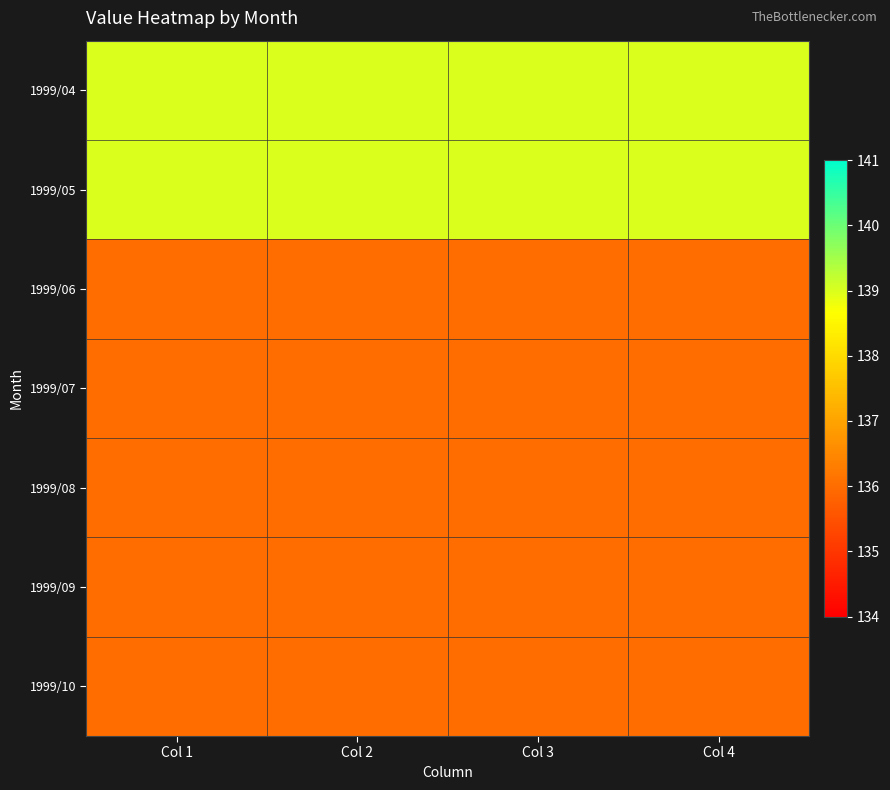

How many categories are shown in the chart?

4